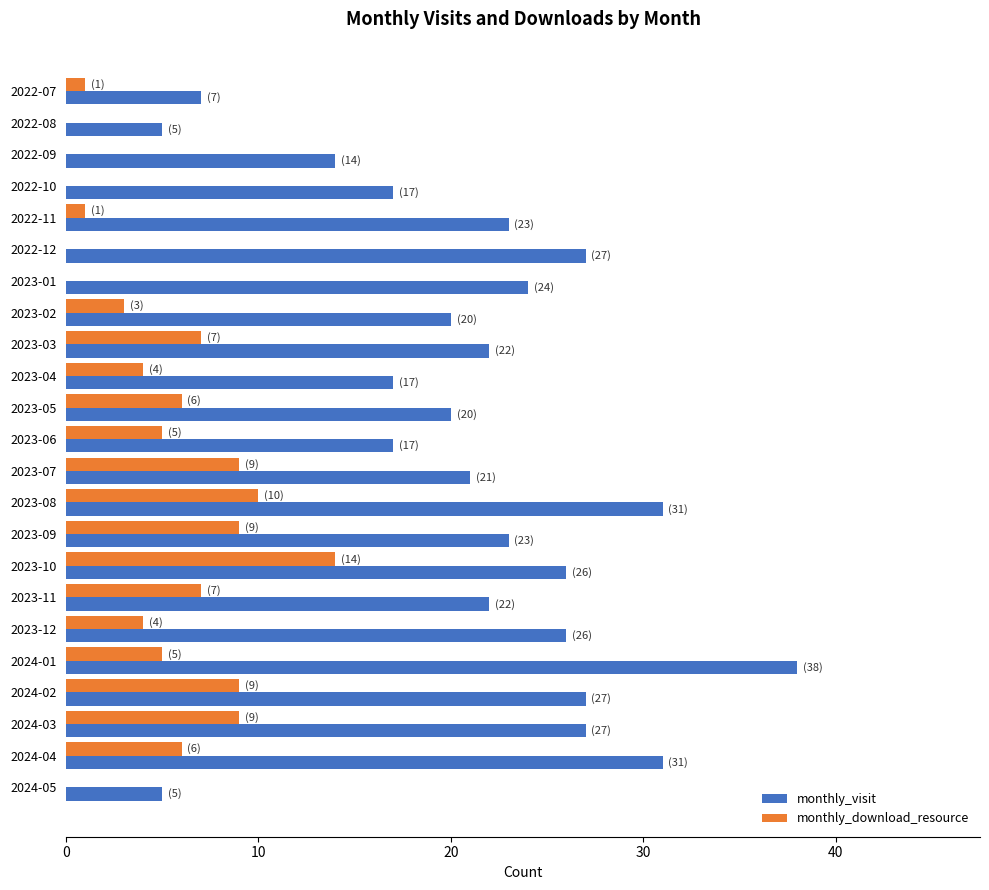

What is the total value across all series at 2024-03?

36